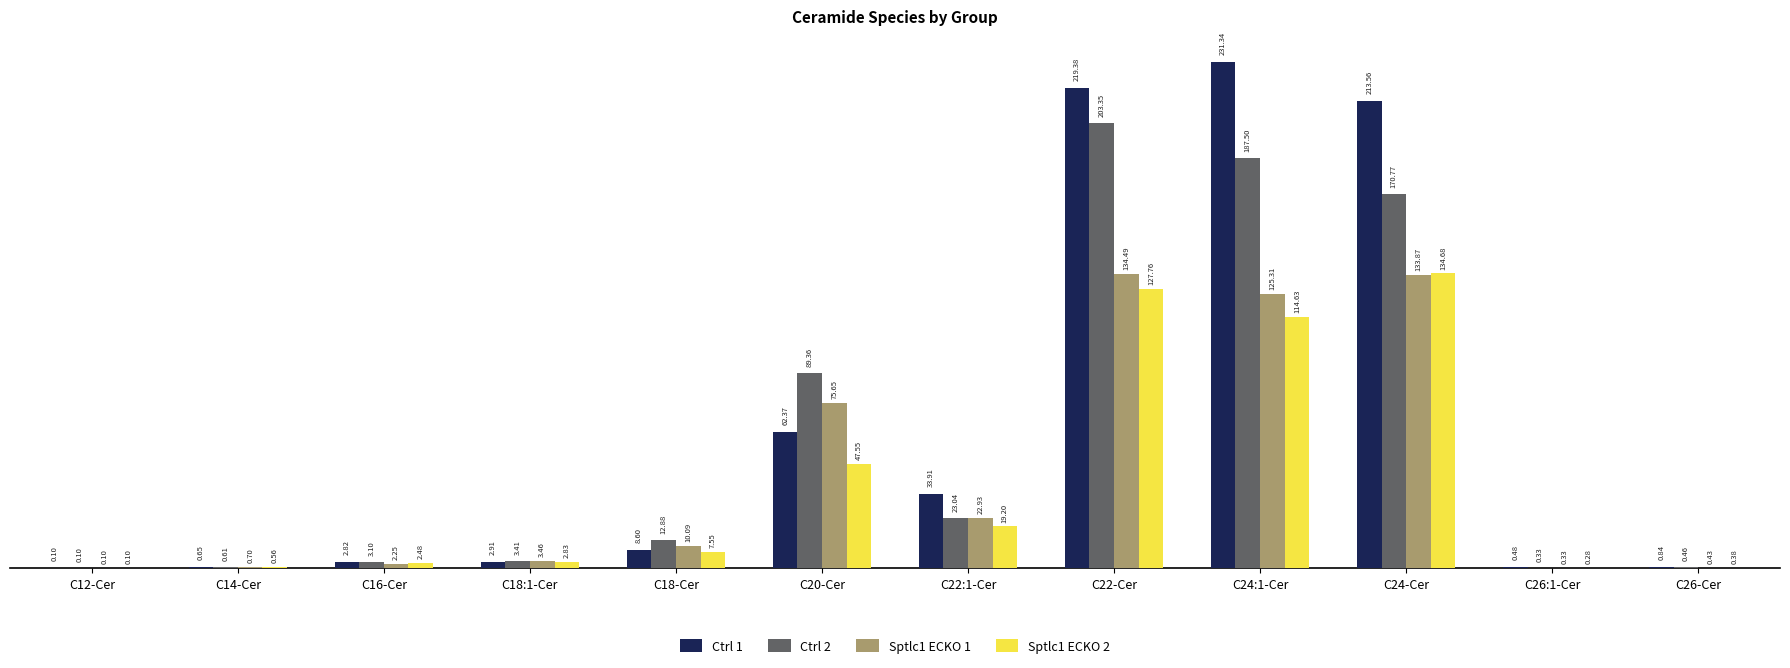

What is the sum of all Ctrl 2 values?

694.9